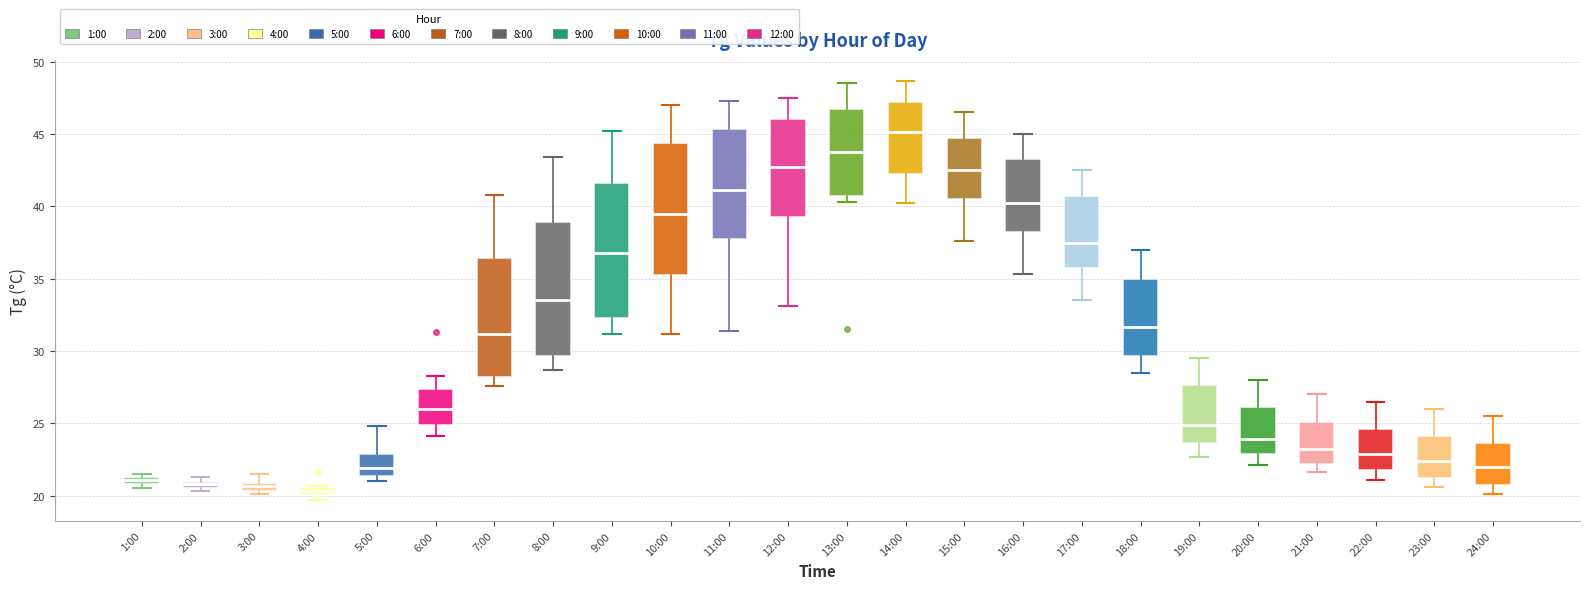

Where is the lower edge of the box for 3:00 on the y-axis? The values are not printed on the chart, so give them approximately, as read against the axis.

20.5